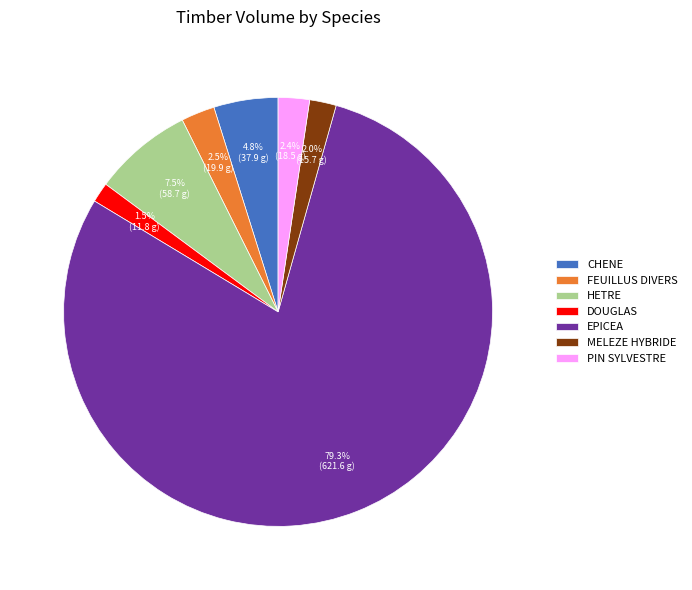

Which slice is the largest?

EPICEA